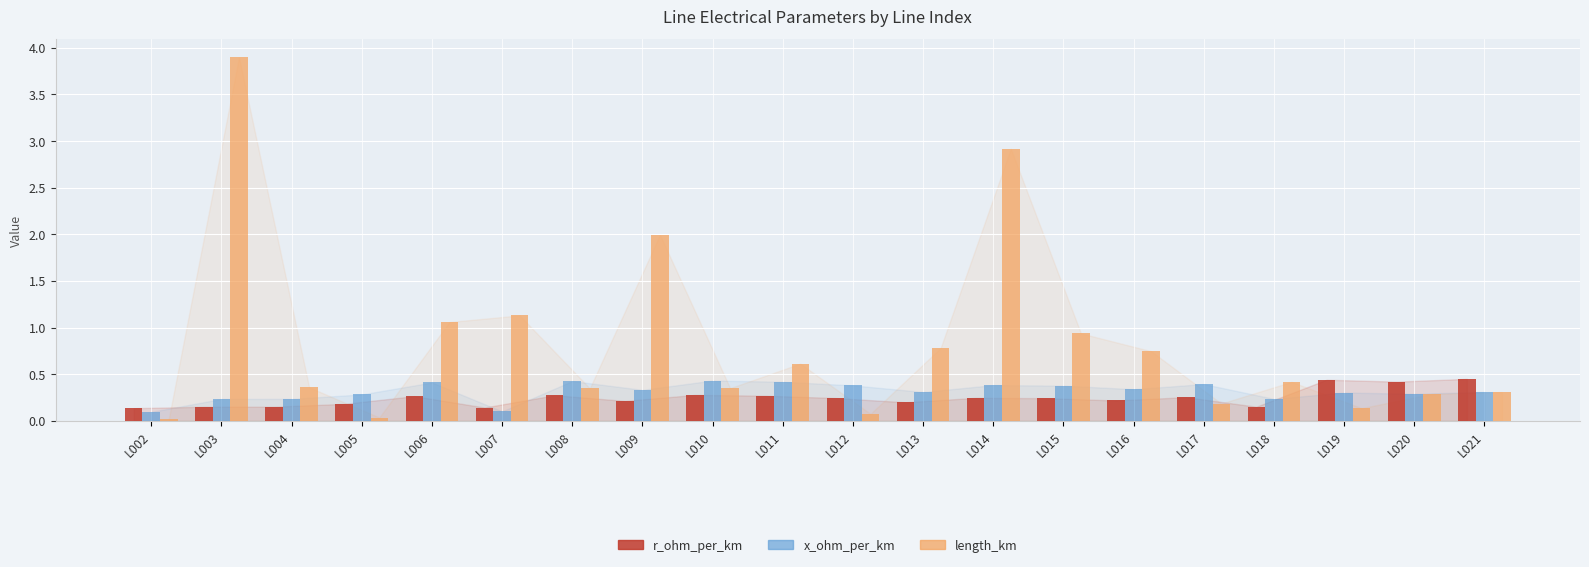

What are all the series names shown in the legend?

r_ohm_per_km, x_ohm_per_km, length_km